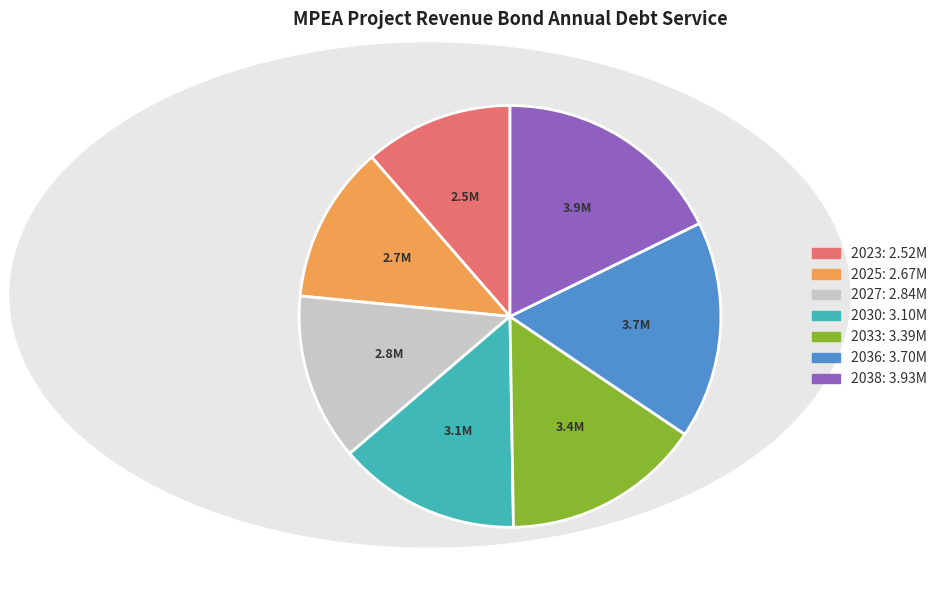

Which category has the biggest portion of the pie?

2038